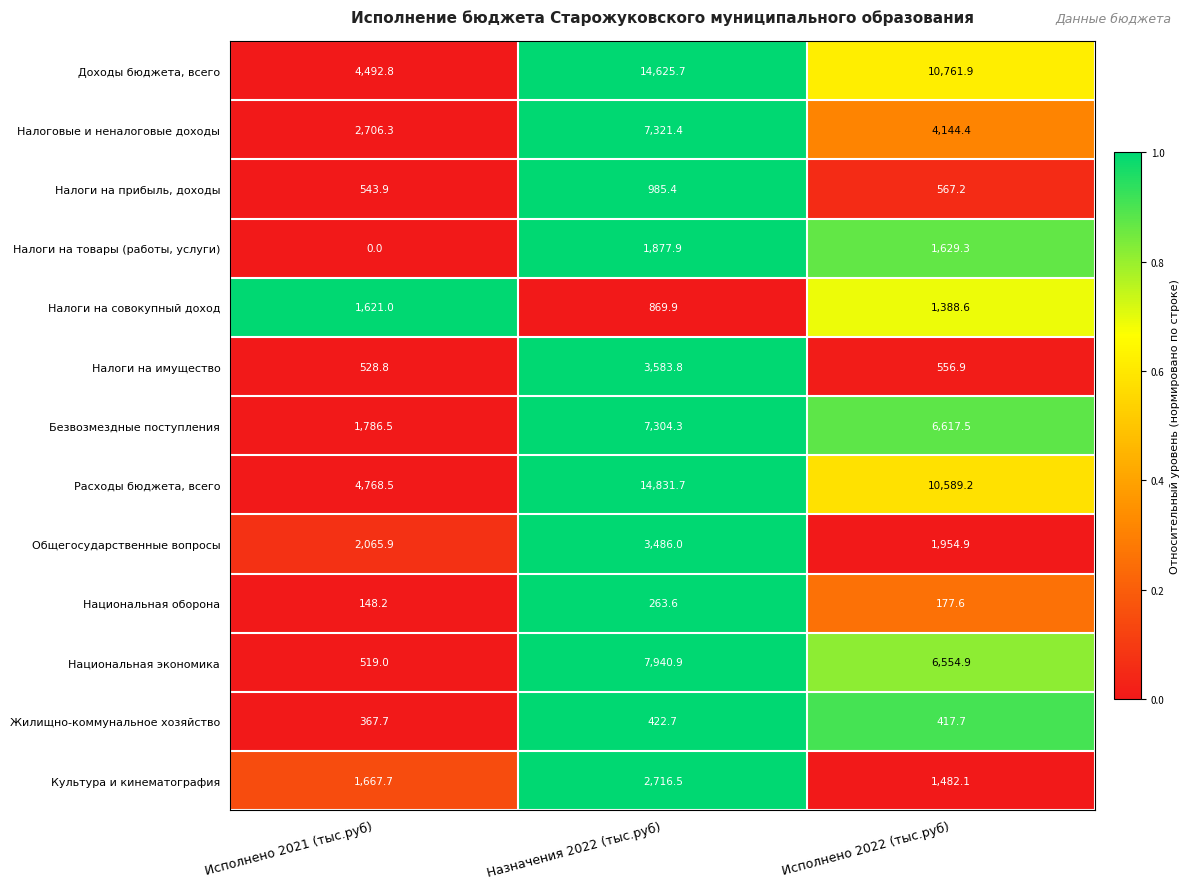

The Расходы бюджета, всего series shows 14831.7 at Назначения 2022 (тыс.руб). True or false?

True